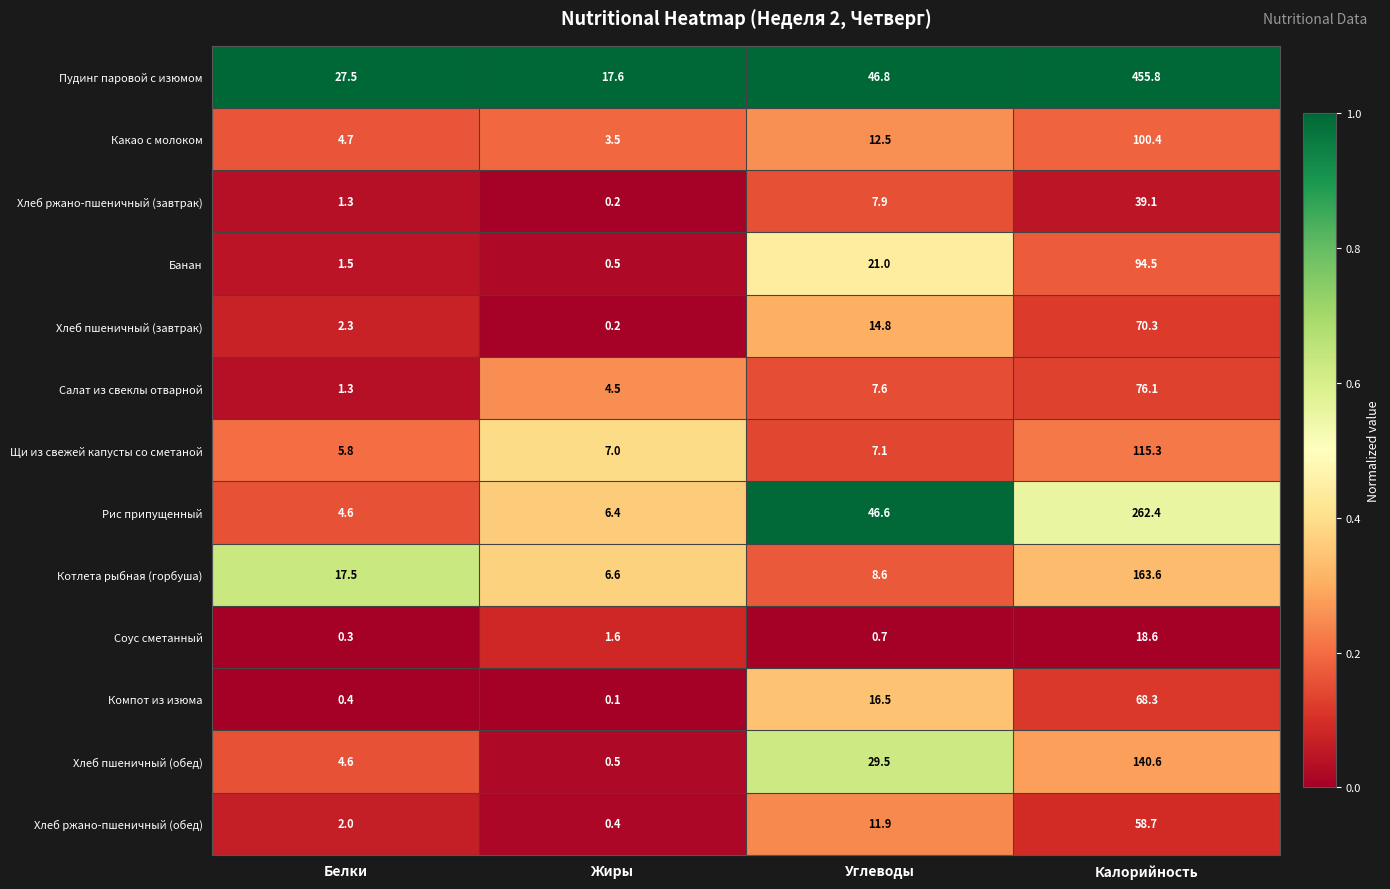

Which series has the largest range (max minus min)?

Пудинг паровой с изюмом